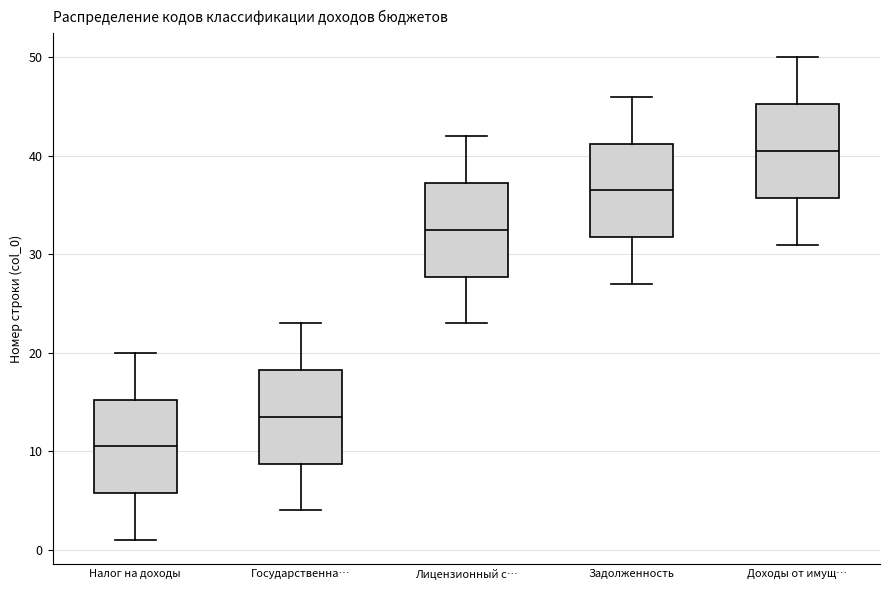

Which box has the lowest median line?

Налог на доходы